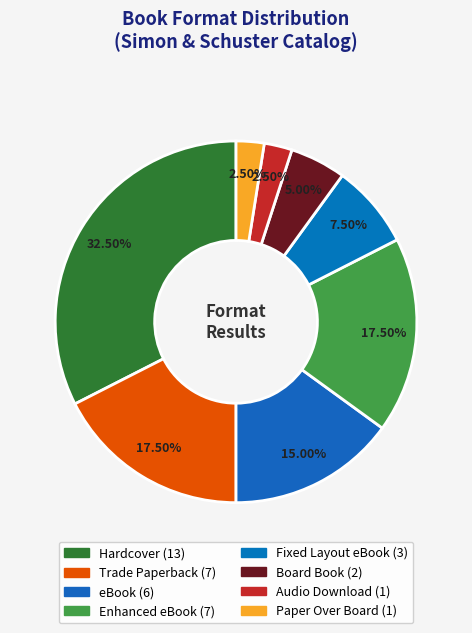

Count the number of slices in the pie.

8